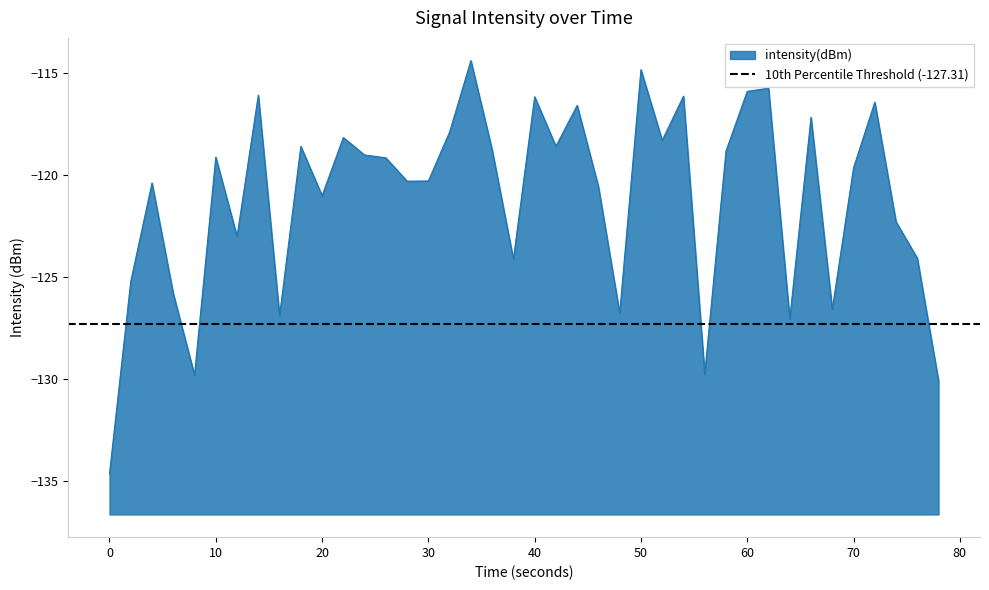

What is the difference between the maximum and minimum values?

20.2